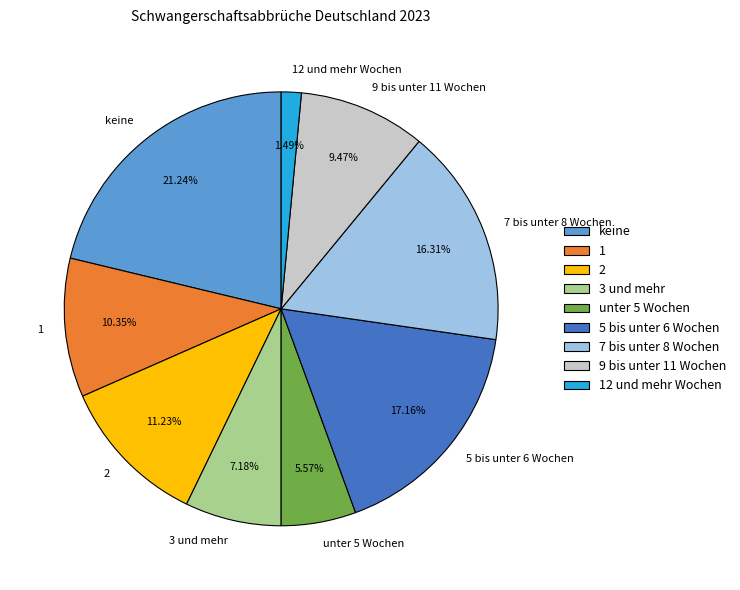

Is unter 5 Wochen the majority of the pie?

No